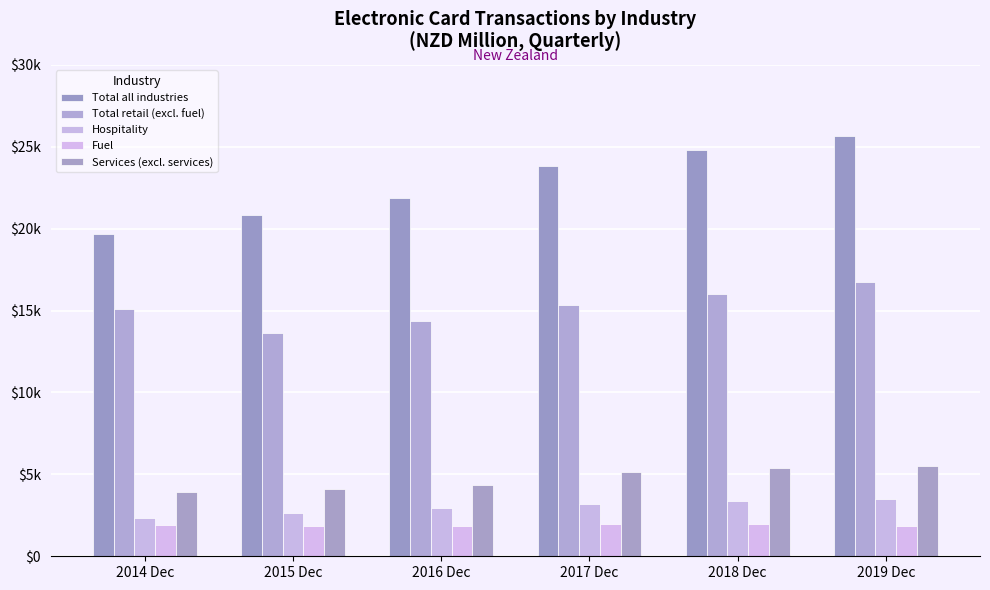

What is the label of the 6th bar from the right?

2014 Dec